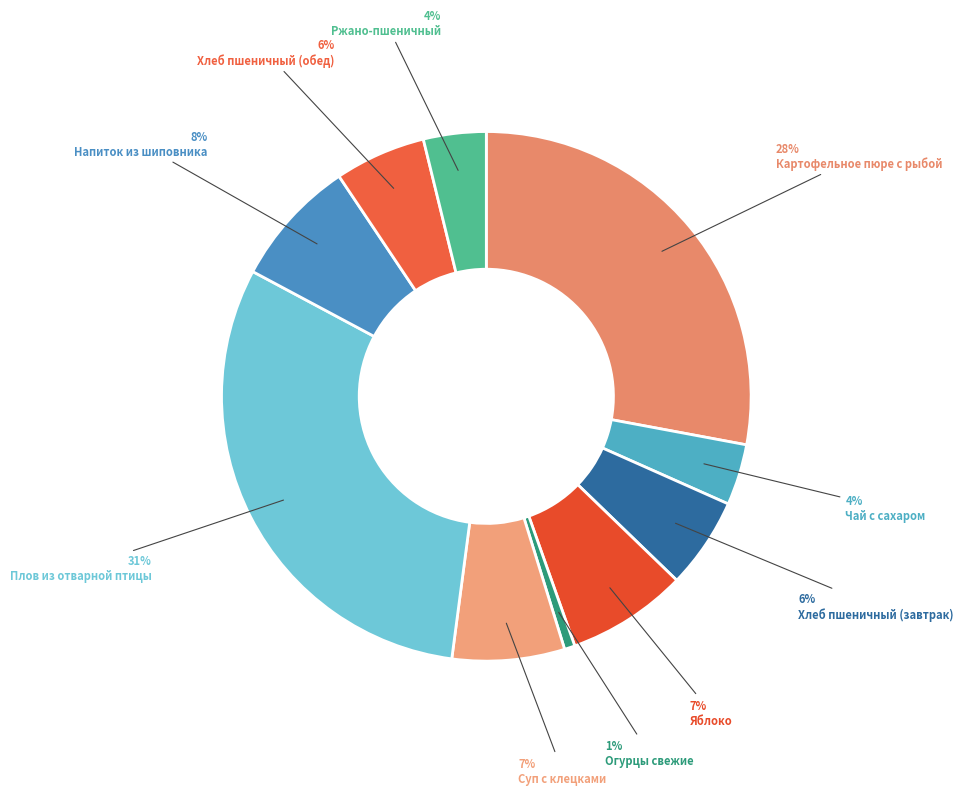

The Ржано-пшеничный slice represents 17% of the pie. True or false?

False